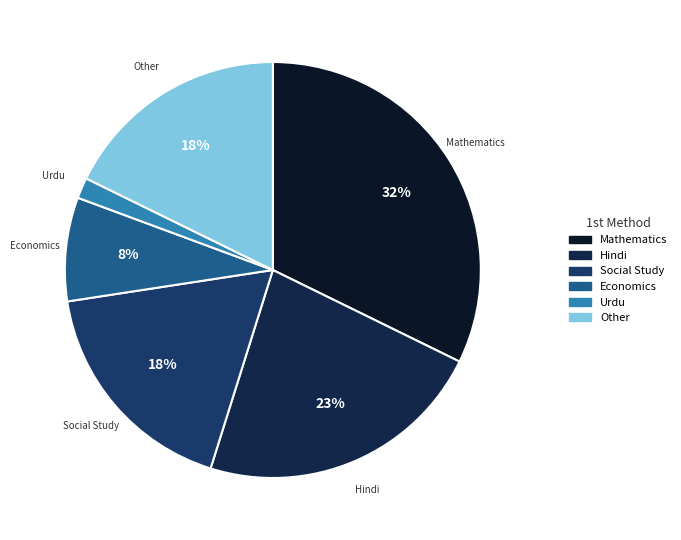

Is the sum of Social Study and Economics greater than half?

No